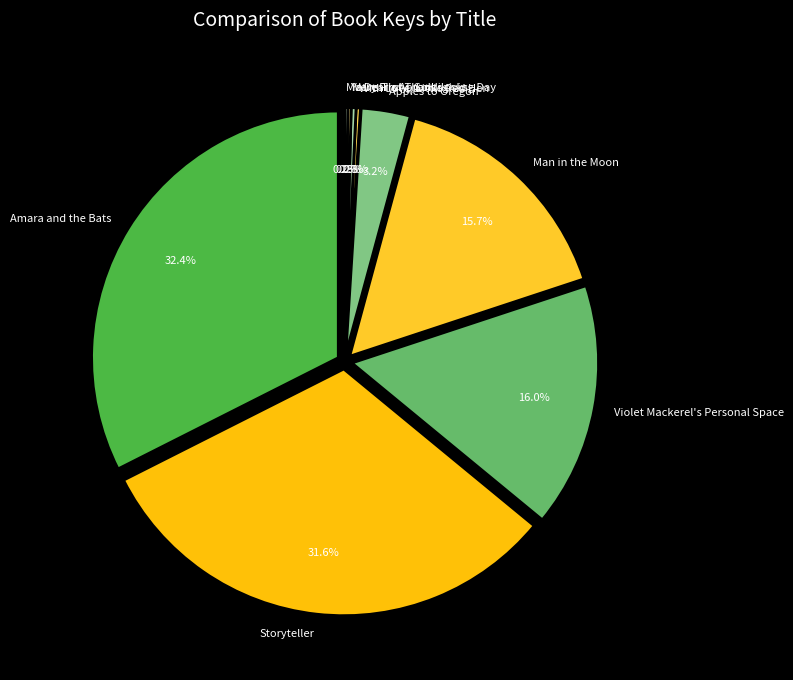

Approximately how many times larger is the value at Amara and the Bats compared to Storyteller?

1.0